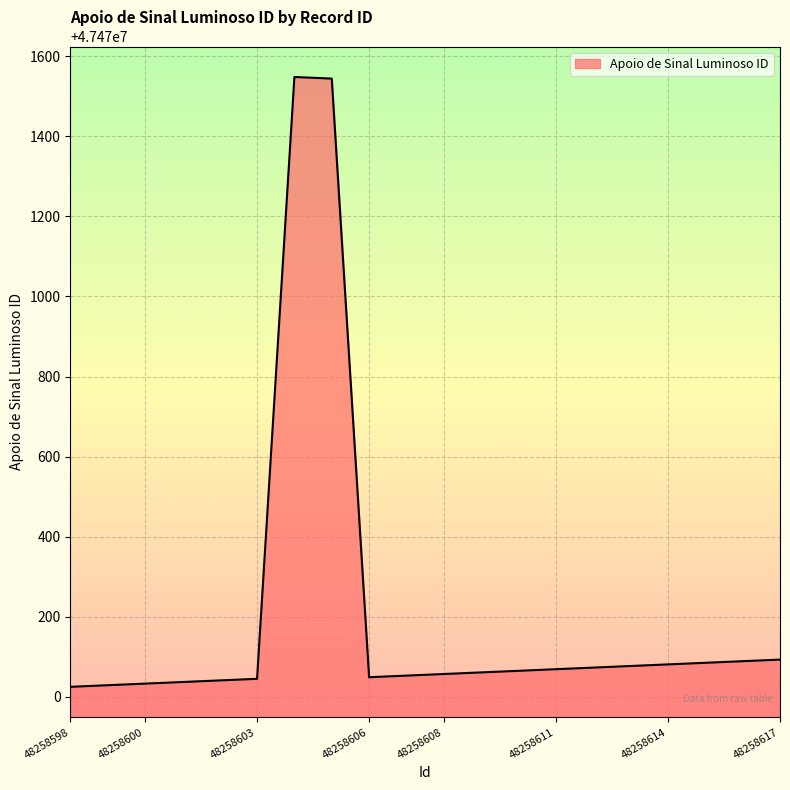

How many distinct data groups are displayed?

1